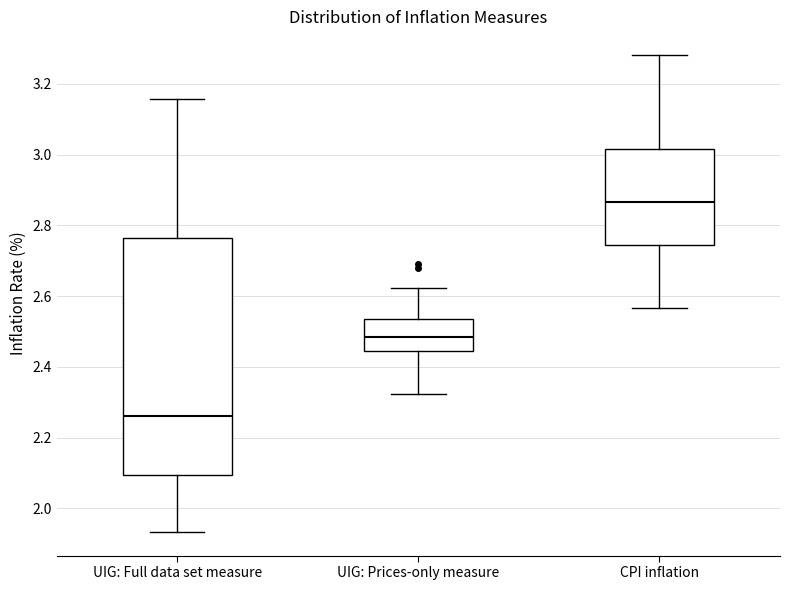

Comparing the boxes themselves (not the whiskers), which one is the tallest?

UIG: Full data set measure